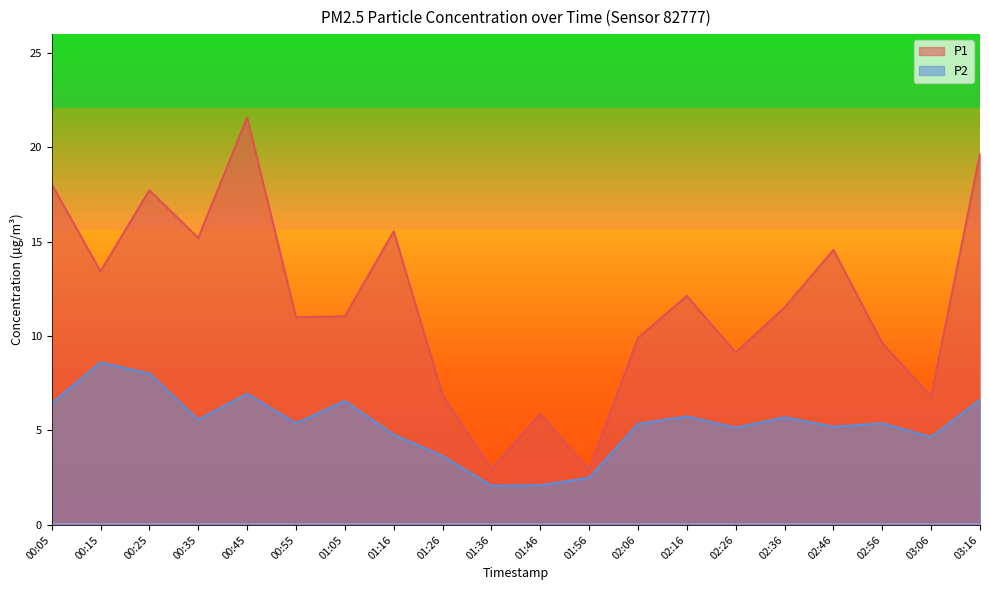

Rank the categories by P2 value from lowest to highest.

01:36, 01:46, 01:56, 01:26, 03:06, 01:16, 02:26, 02:46, 02:06, 00:55, 02:56, 00:35, 02:36, 02:16, 00:05, 01:05, 03:16, 00:45, 00:25, 00:15